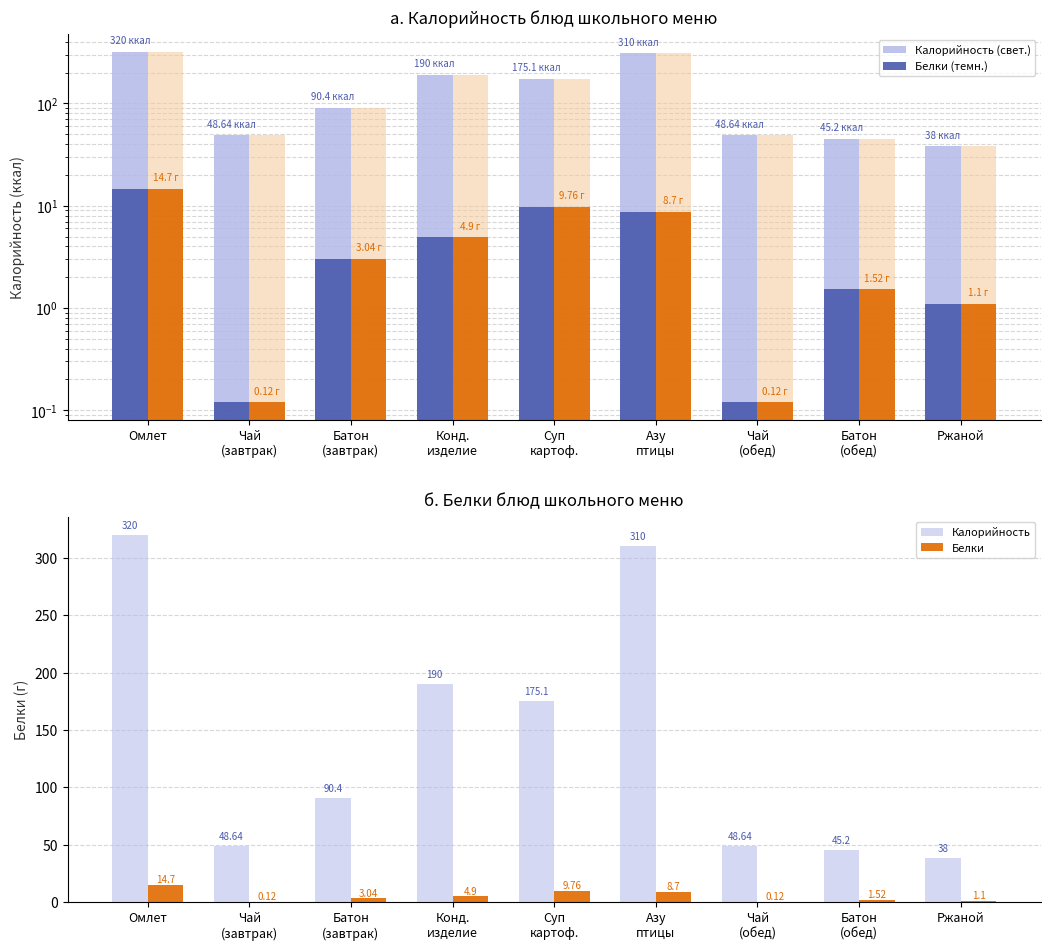

True or false: Белки (темн.) has a value of 0.0 at Чай
(завтрак).

False